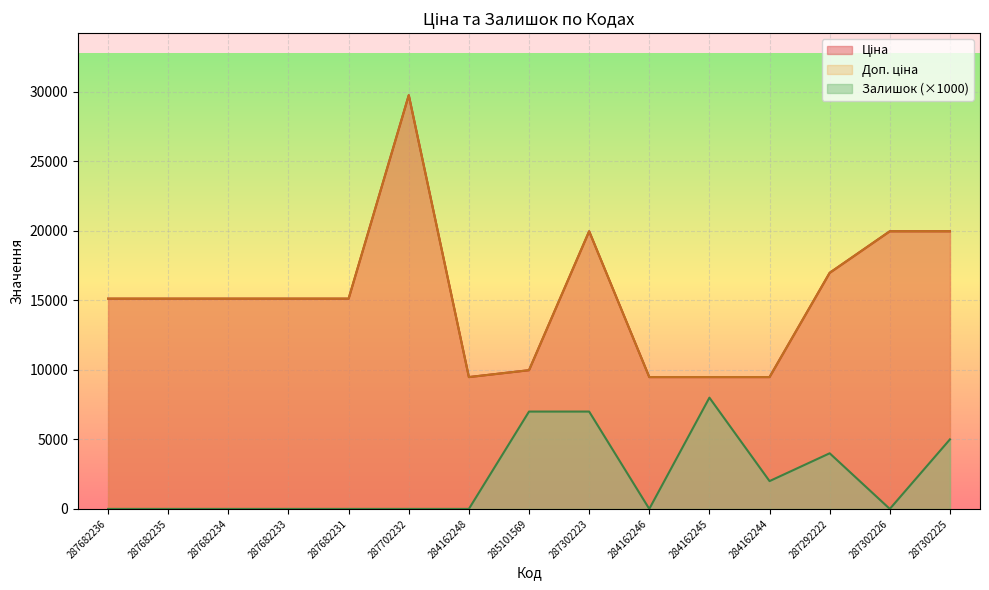

How many lines are shown in the chart?

3